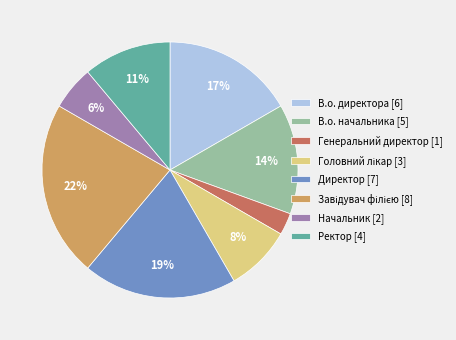

Between Начальник and Ректор, which is larger?

Ректор